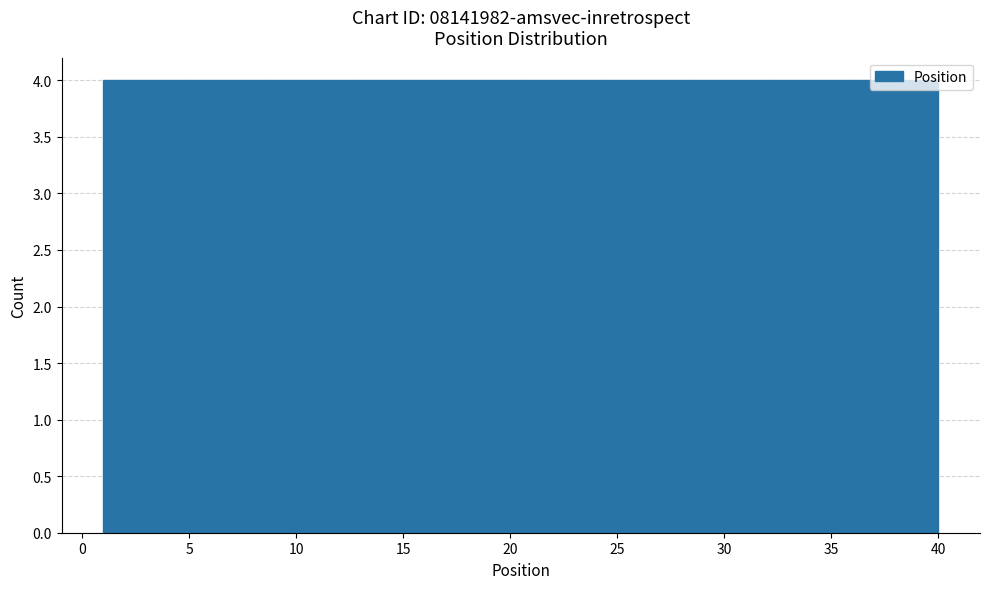

What is the height of the bar covering 12.7 to 16.6 on the x-axis? Neither the bar edges nor the heights are printed on the chart, so give them approximately, as read against the axes.

4